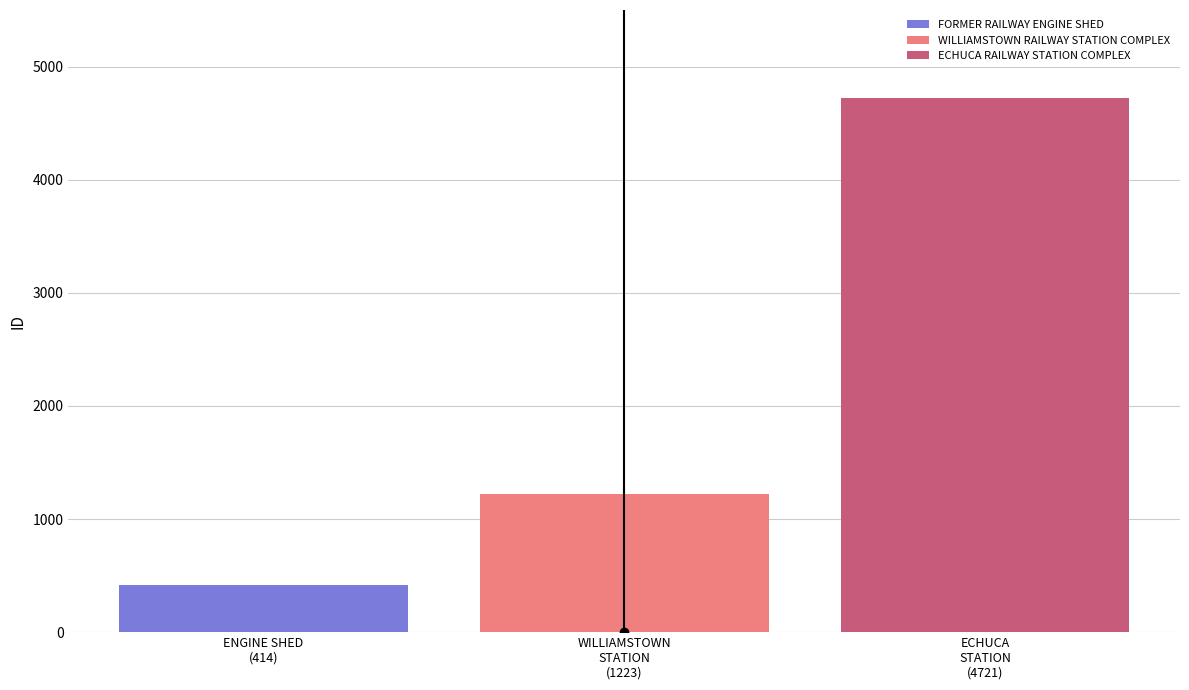

Rank the series by their maximum value, from lowest to highest.

FORMER RAILWAY ENGINE SHED, WILLIAMSTOWN RAILWAY STATION COMPLEX, ECHUCA RAILWAY STATION COMPLEX